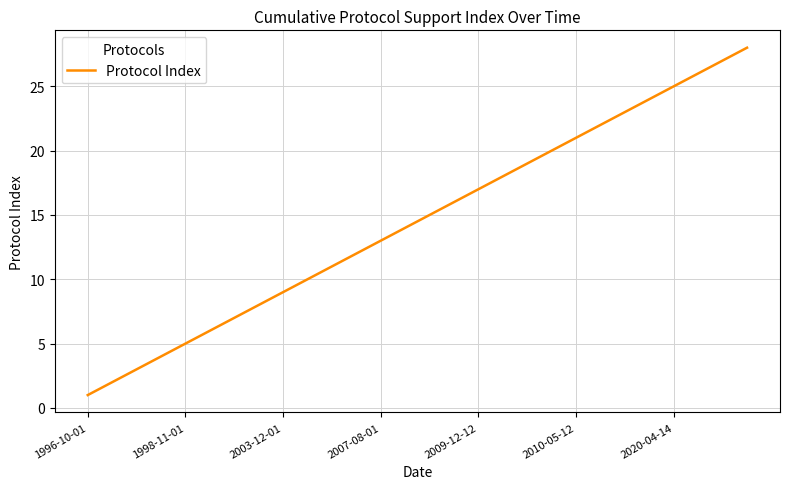

What is the maximum value shown in the chart?

28